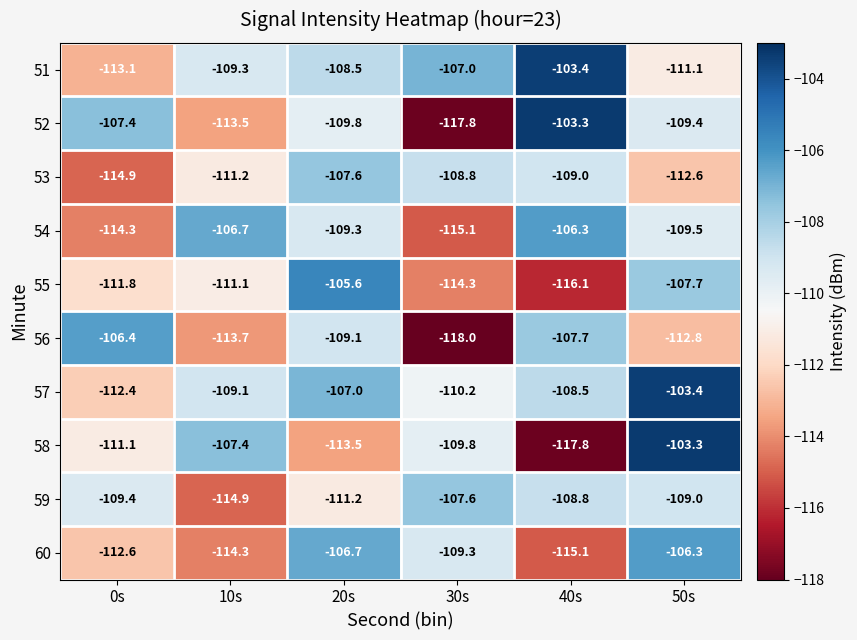

What is the spread (max minus min) of values at 40s?

14.5